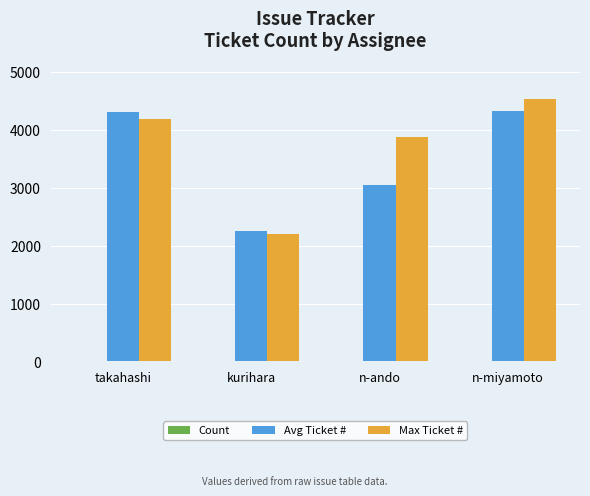

What is the total value across all series at n-ando?

6922.2